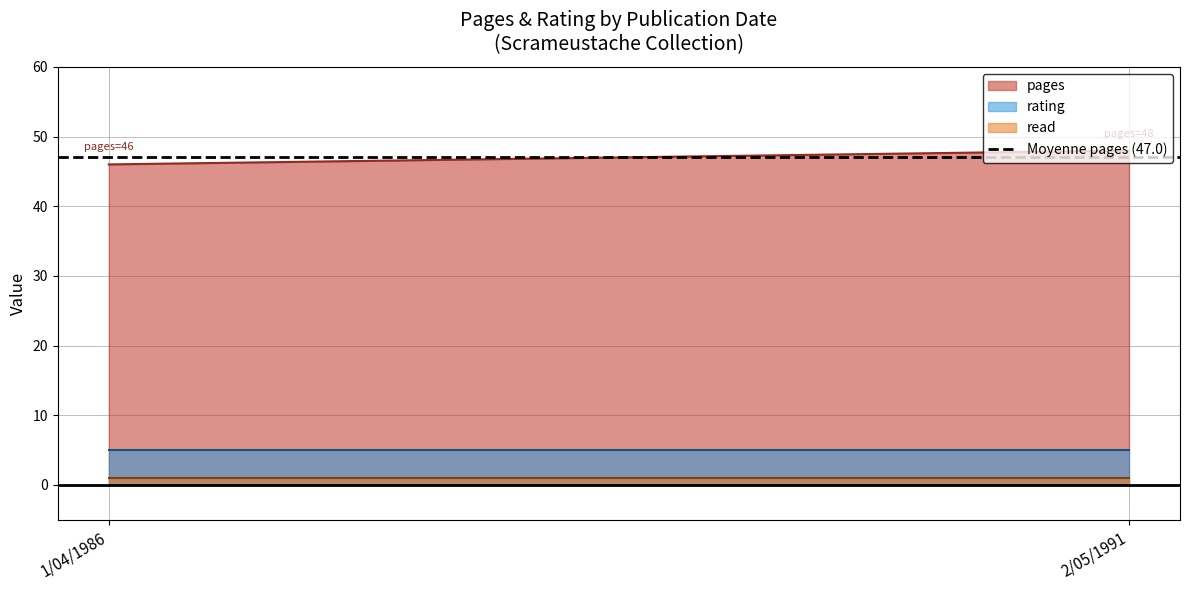

What is the lowest value of the pages series?

46